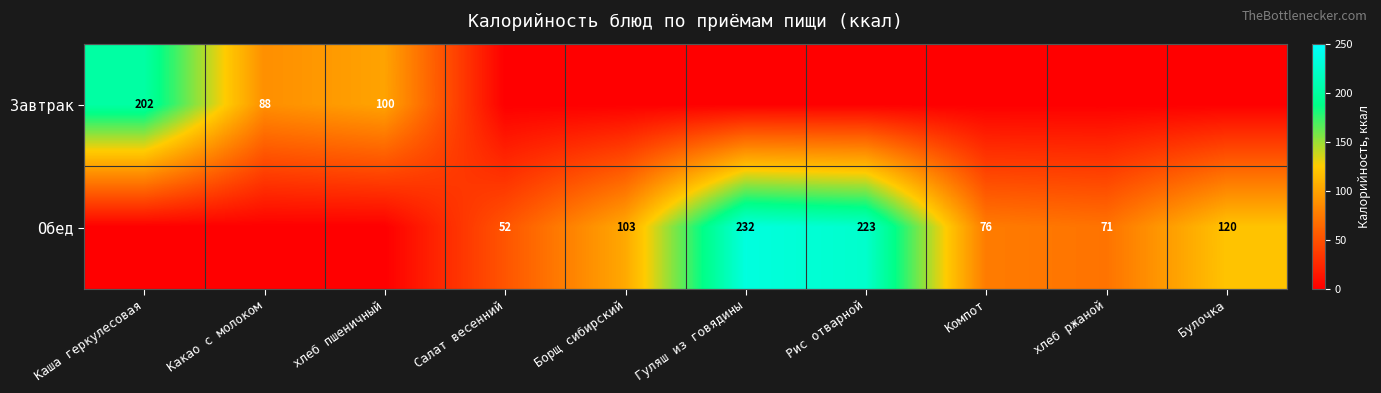

Is it true that Завтрак equals 88 at Какао с молоком?

True